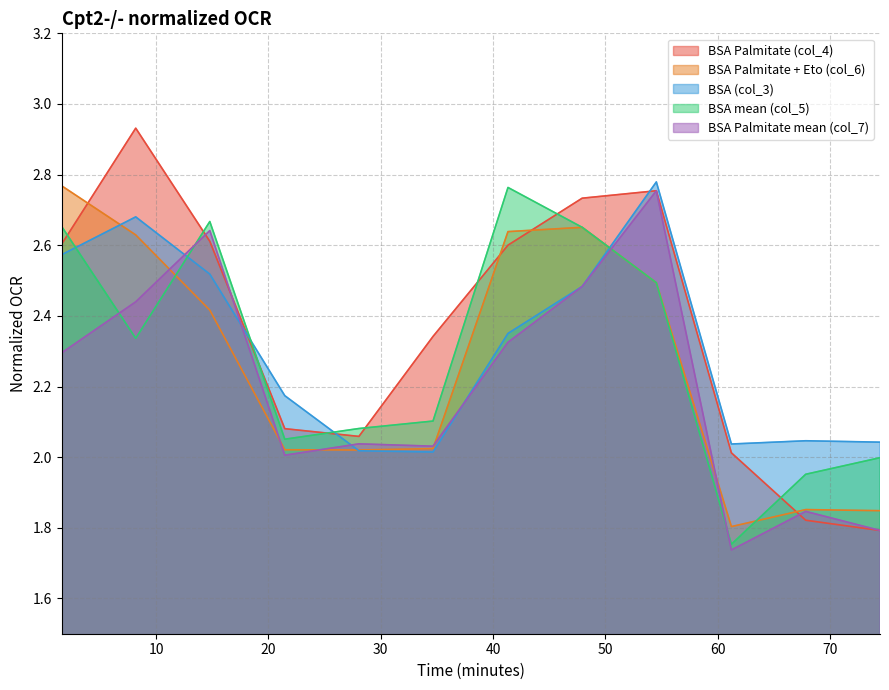

How many values in the BSA Palmitate (col_4) series exceed 2?

10